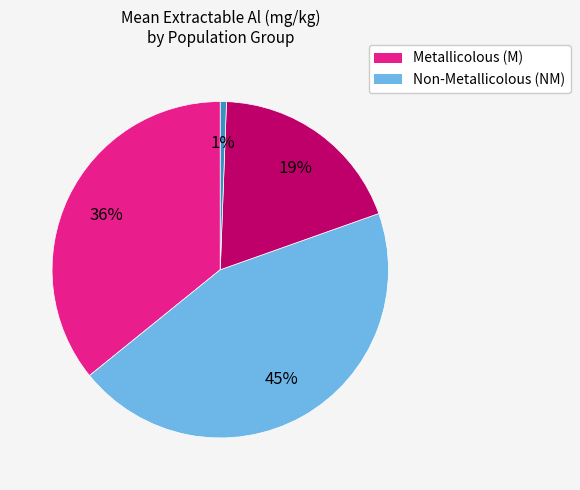

Is there a majority slice in this chart?

No